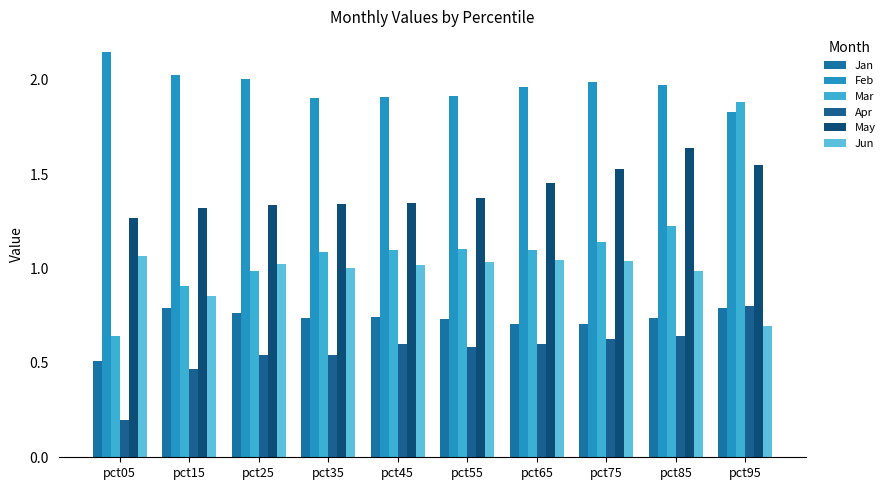

At pct75, list the series in order from smallest to largest.

Apr, Jan, Jun, Mar, May, Feb